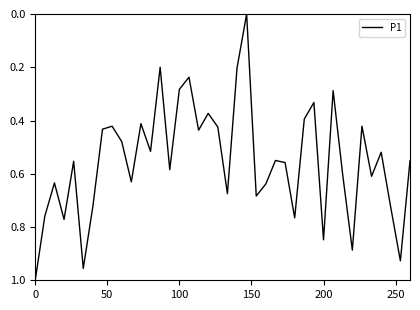

Does the chart display data point markers on the line(s)?

No